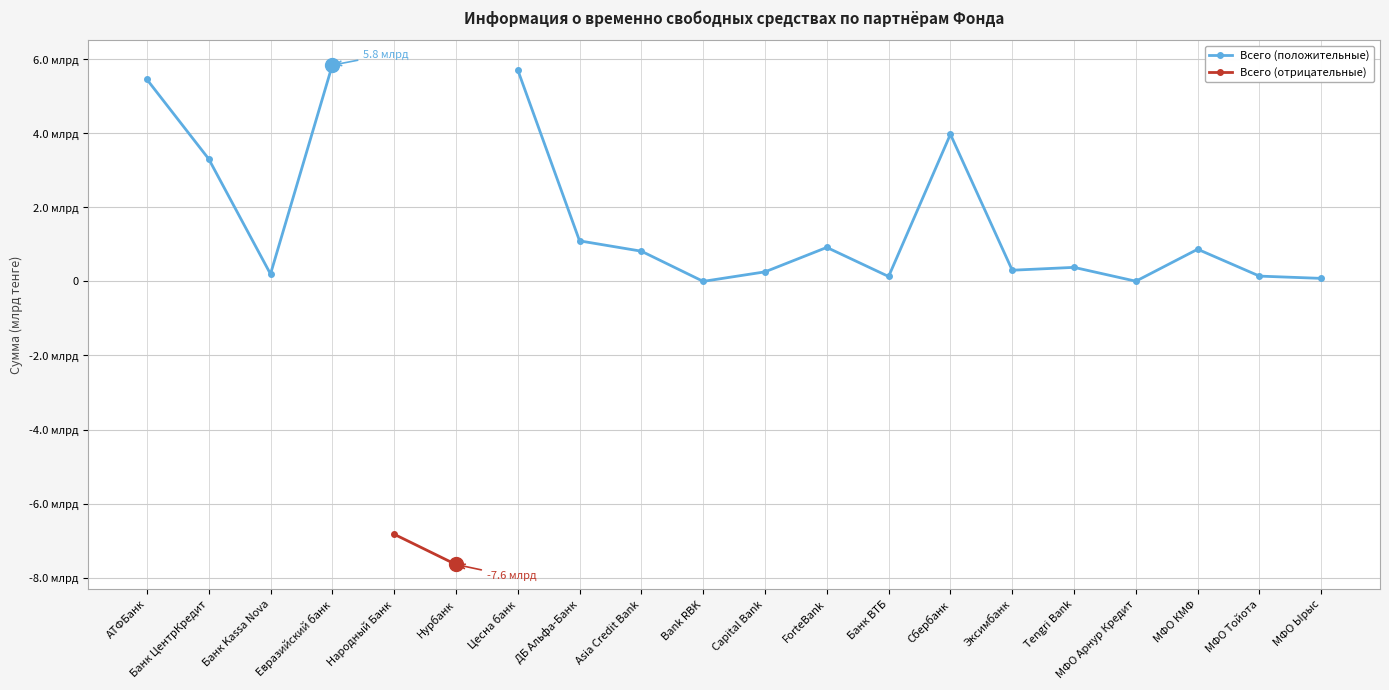

What are all the series names shown in the legend?

Всего (положительные), Всего (отрицательные)